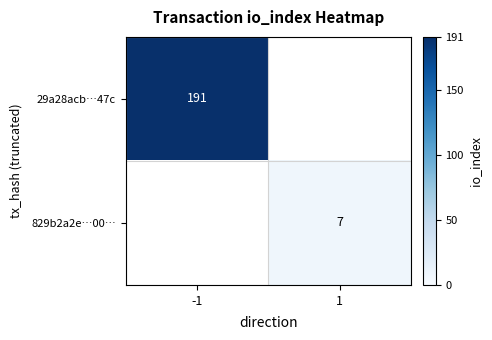

Which category has the lowest value across all series?

1